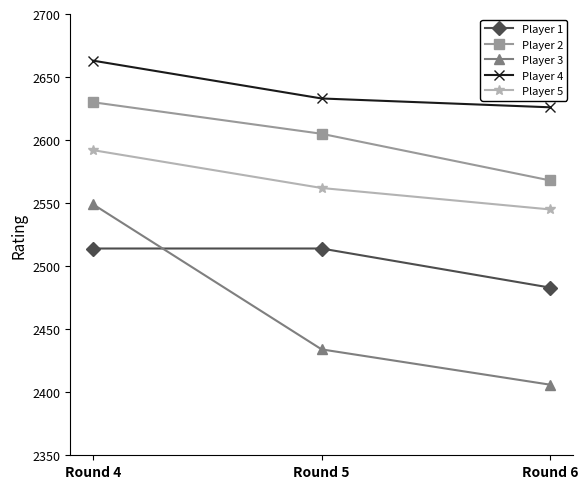

Does the chart have visible grid lines?

No